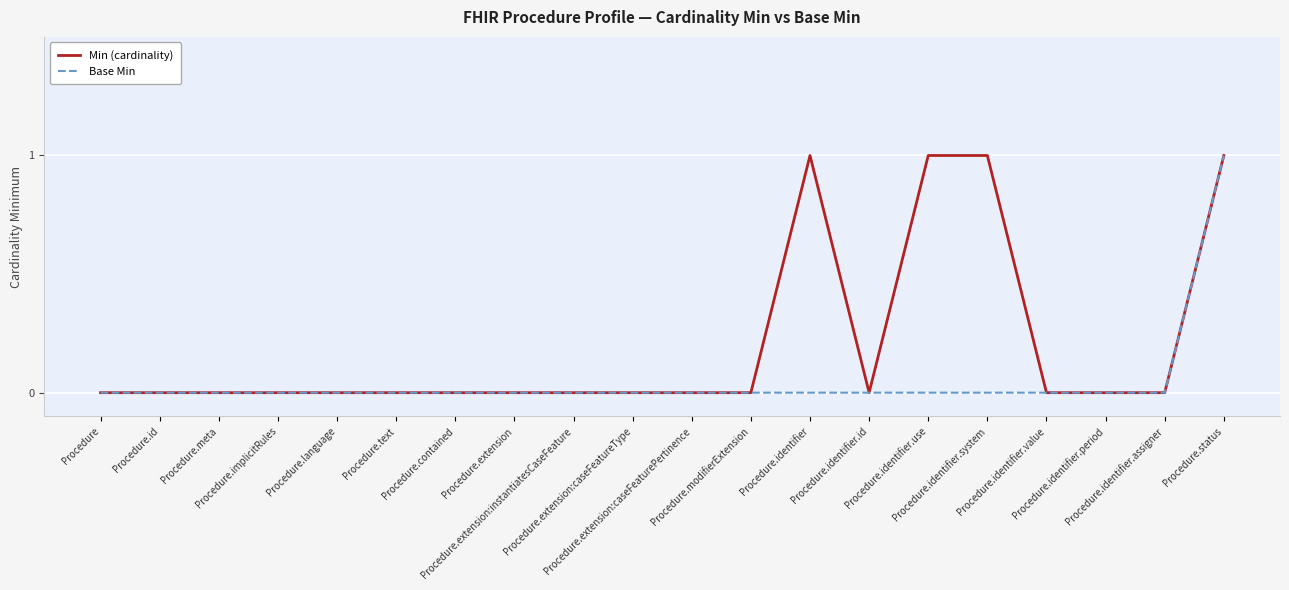

List the series in order of their overall mean, highest first.

Min (cardinality), Base Min